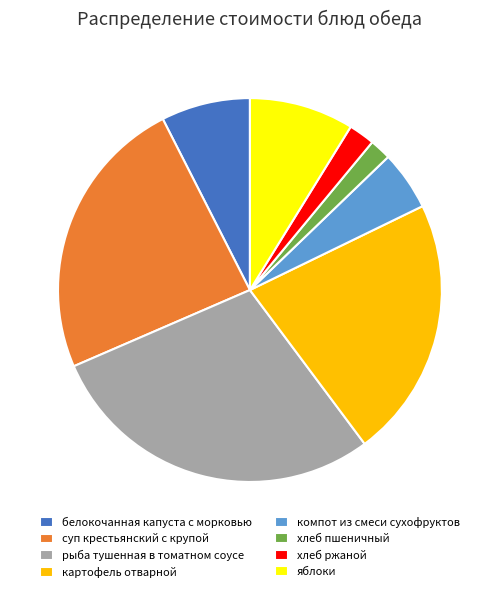

Is there a majority slice in this chart?

No